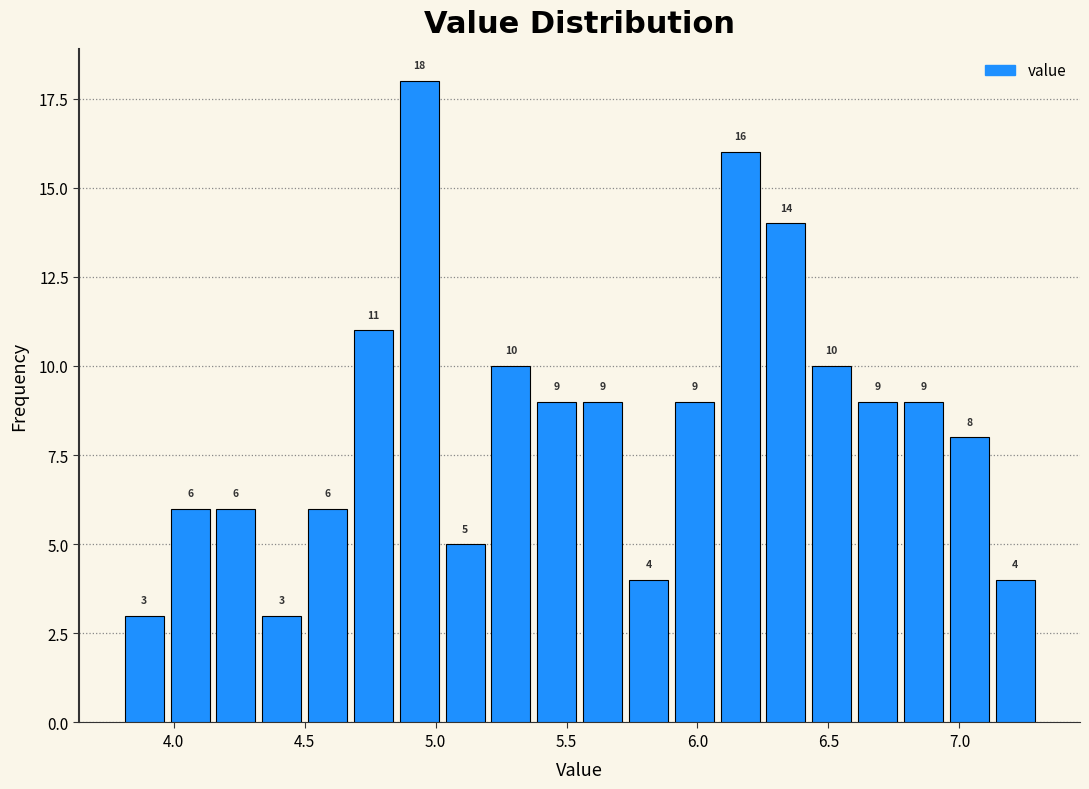

Around what value on the x-axis is the tallest bar? Give the approximate position of its centre, as read against the axis.

4.95